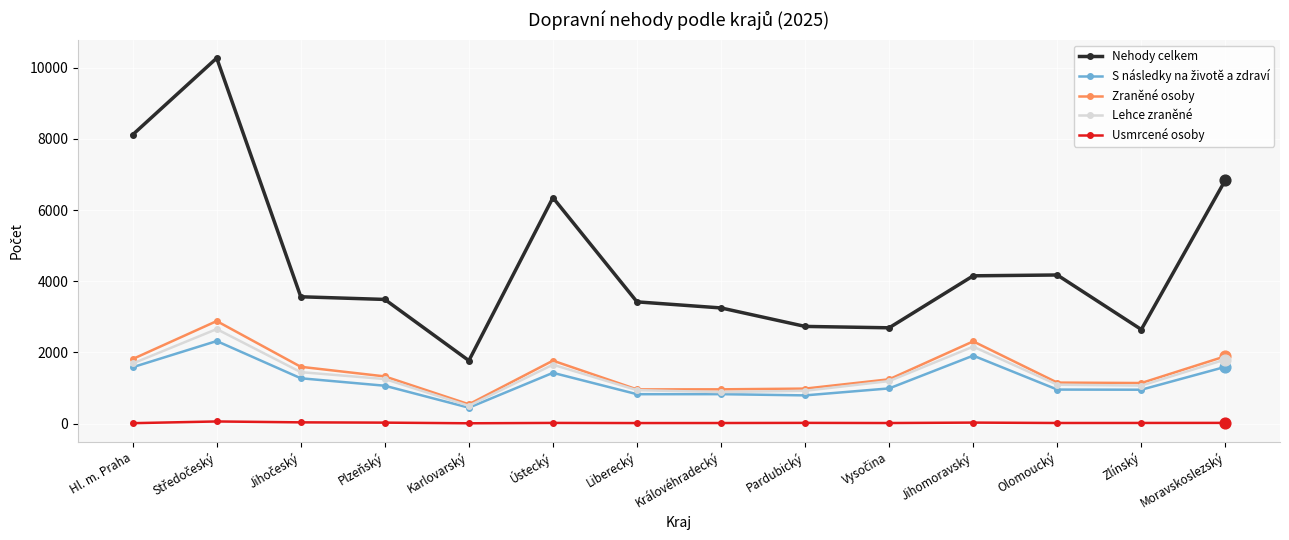

Which series has the largest total across all categories?

Nehody celkem